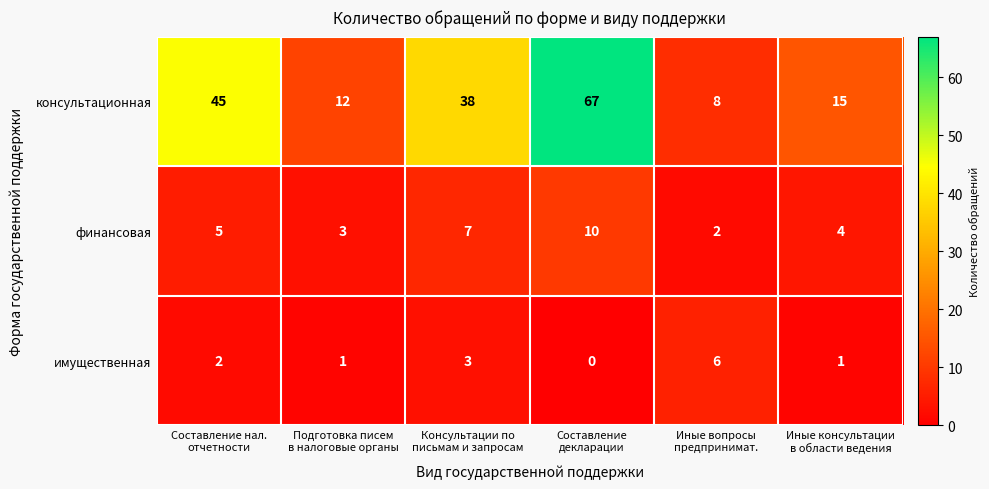

Rank the series at Составление
декларации from highest to lowest value.

консультационная, финансовая, имущественная